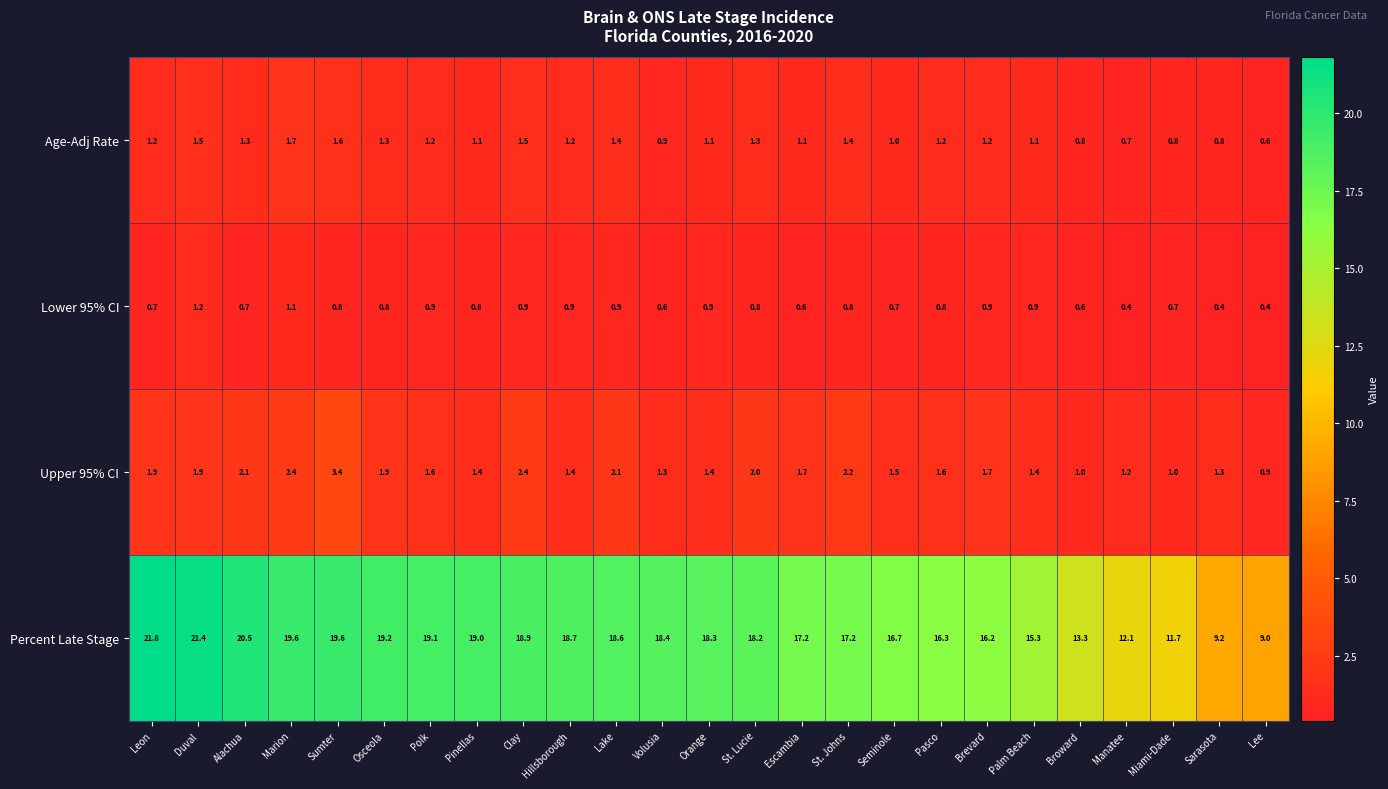

At Lee, list the series in order from smallest to largest.

Lower 95% CI, Age-Adj Rate, Upper 95% CI, Percent Late Stage